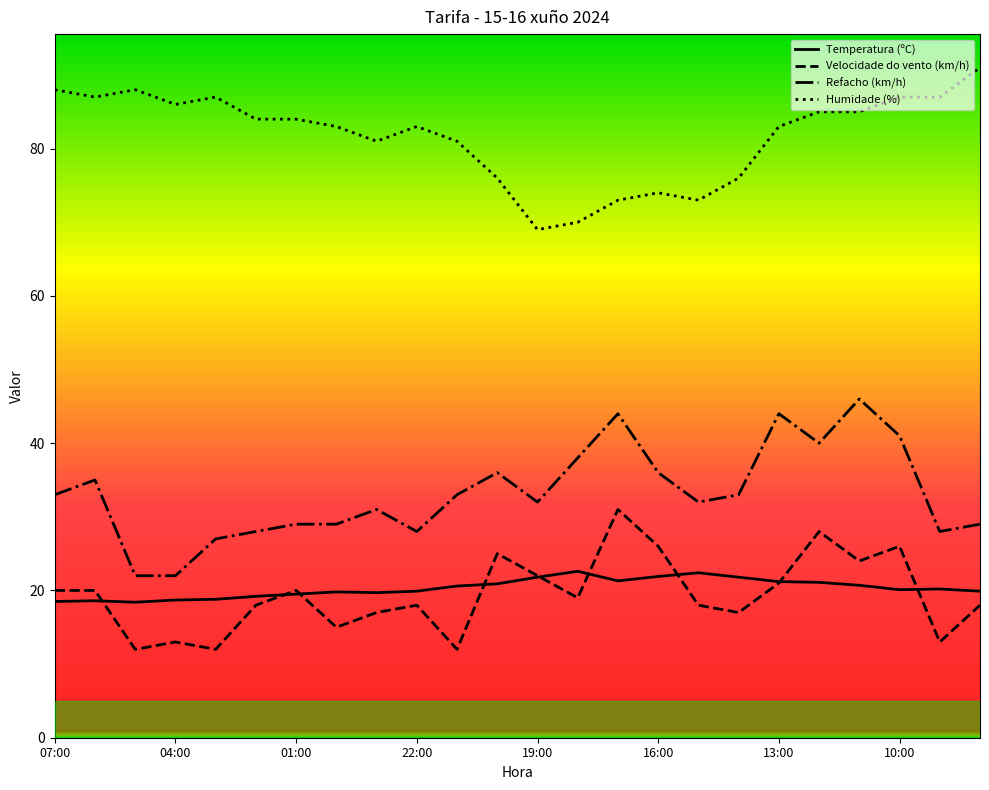

What is the maximum value shown in the chart?

91.0